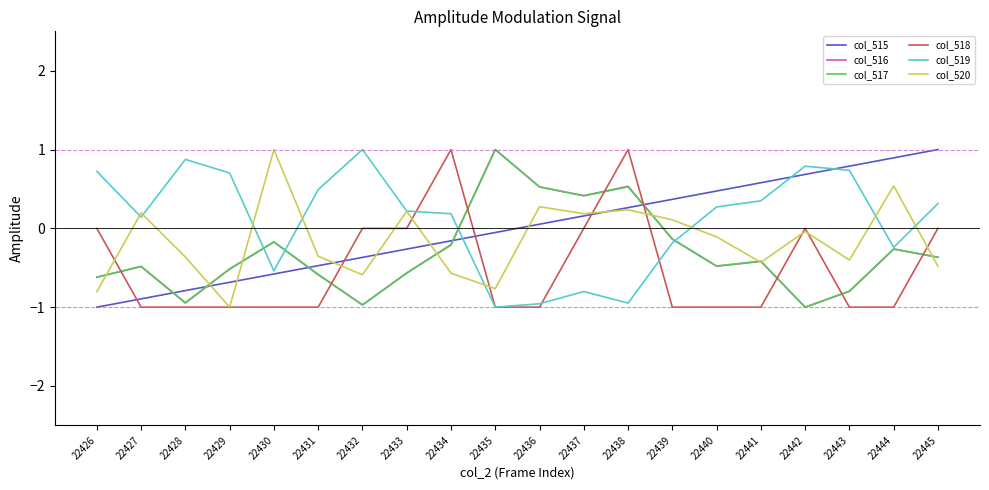

How many values in col_517 are below zero?

16